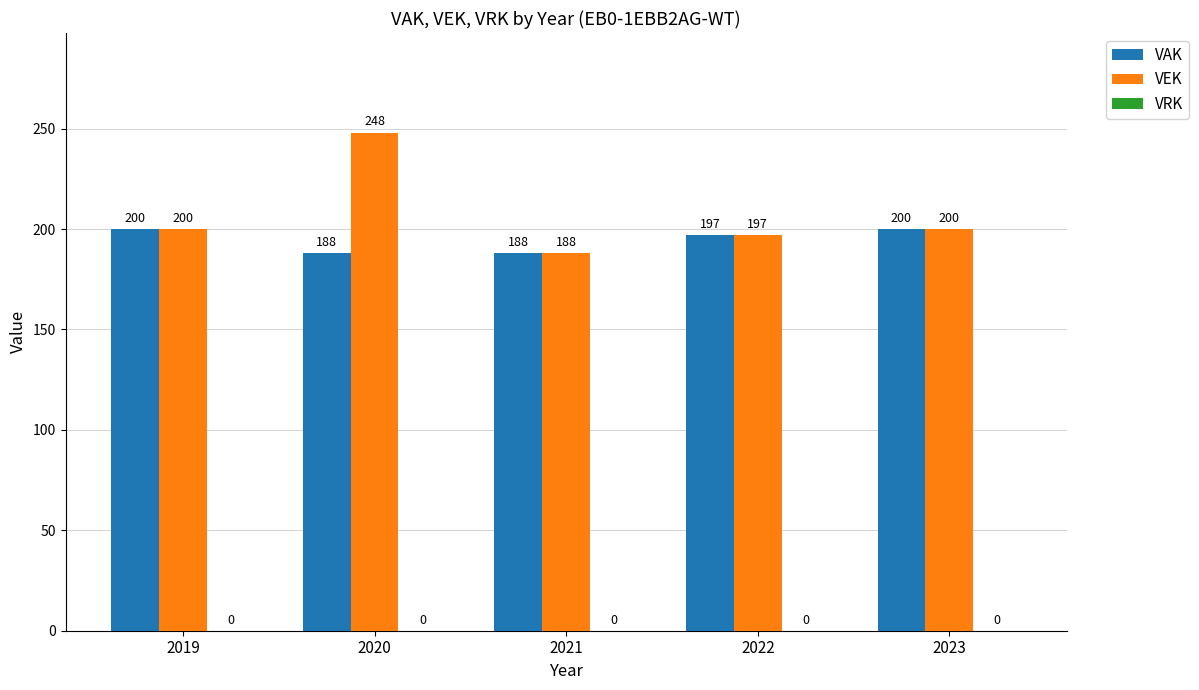

At which label is VAK closest to 194?

2022